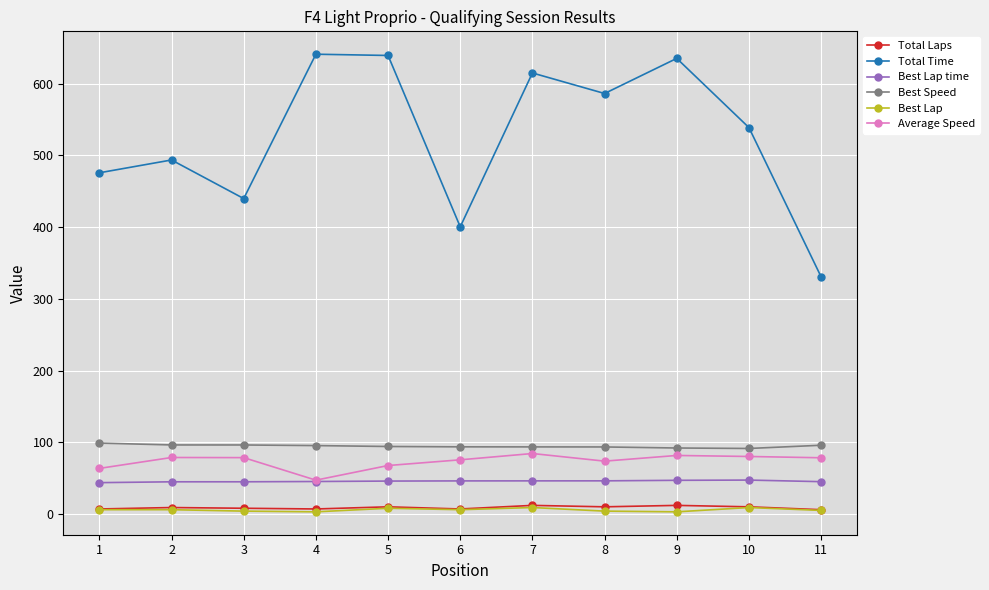

The value of Average Speed at 6 is 75.5. True or false?

True